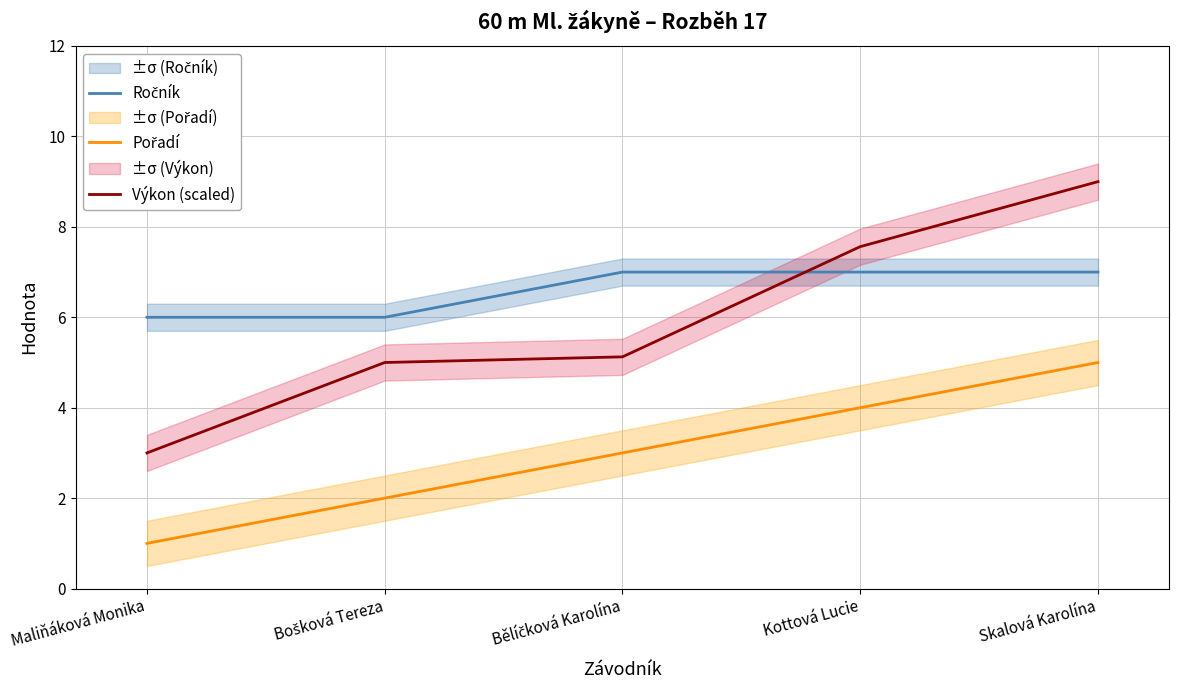

What is the label of the 3rd point from the right?

Bělíčková Karolína